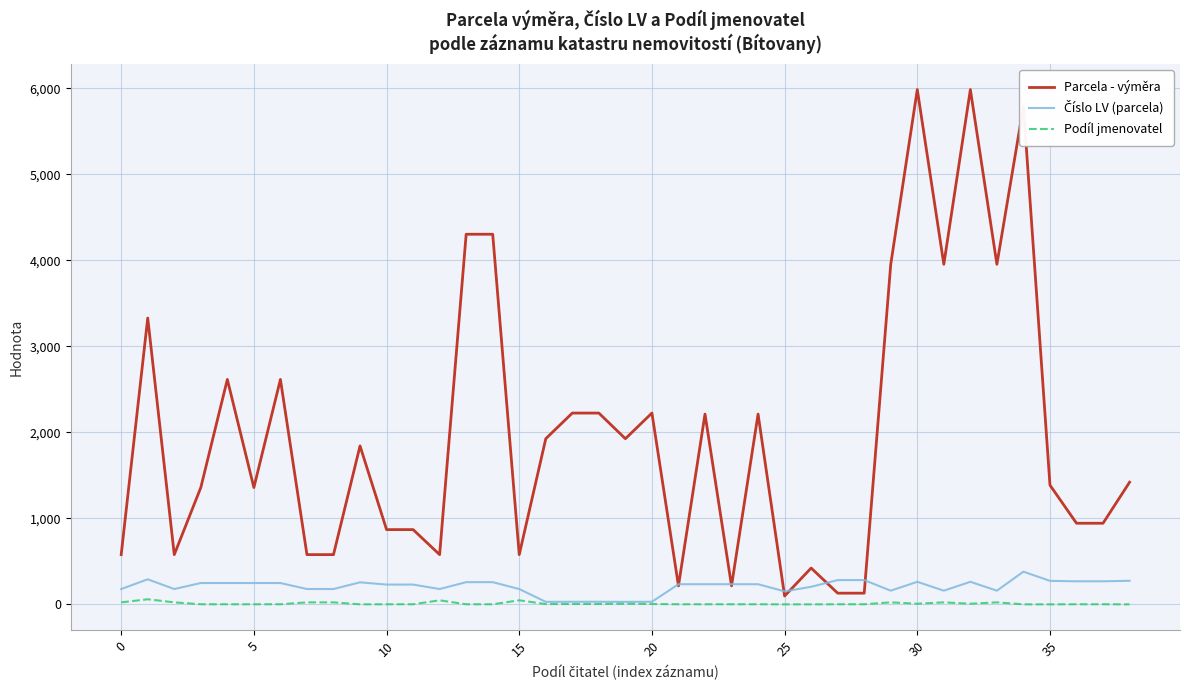

Which series has the largest range (max minus min)?

Parcela - výměra